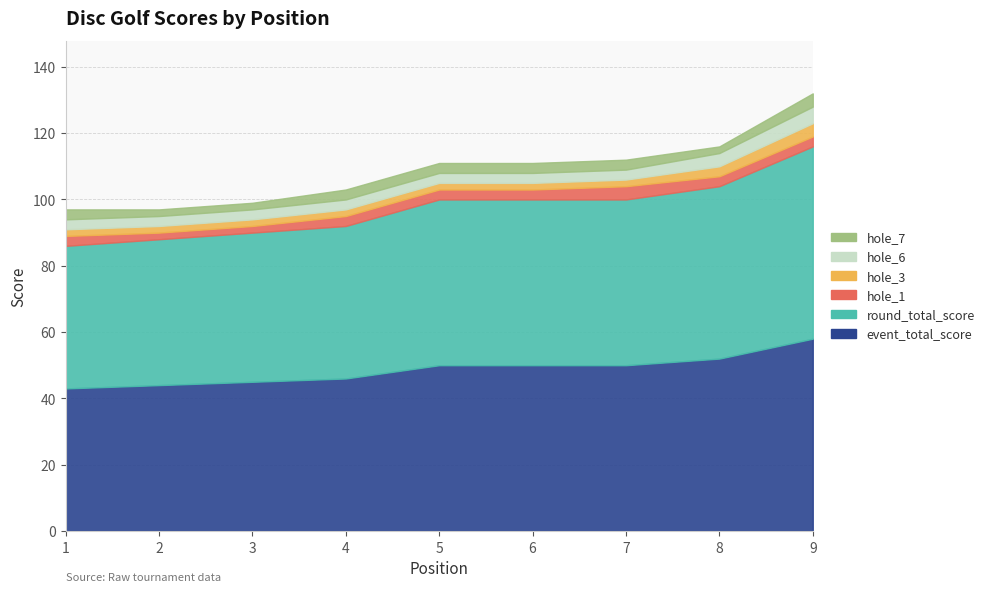

At which category does the chart reach its minimum across all series?

2